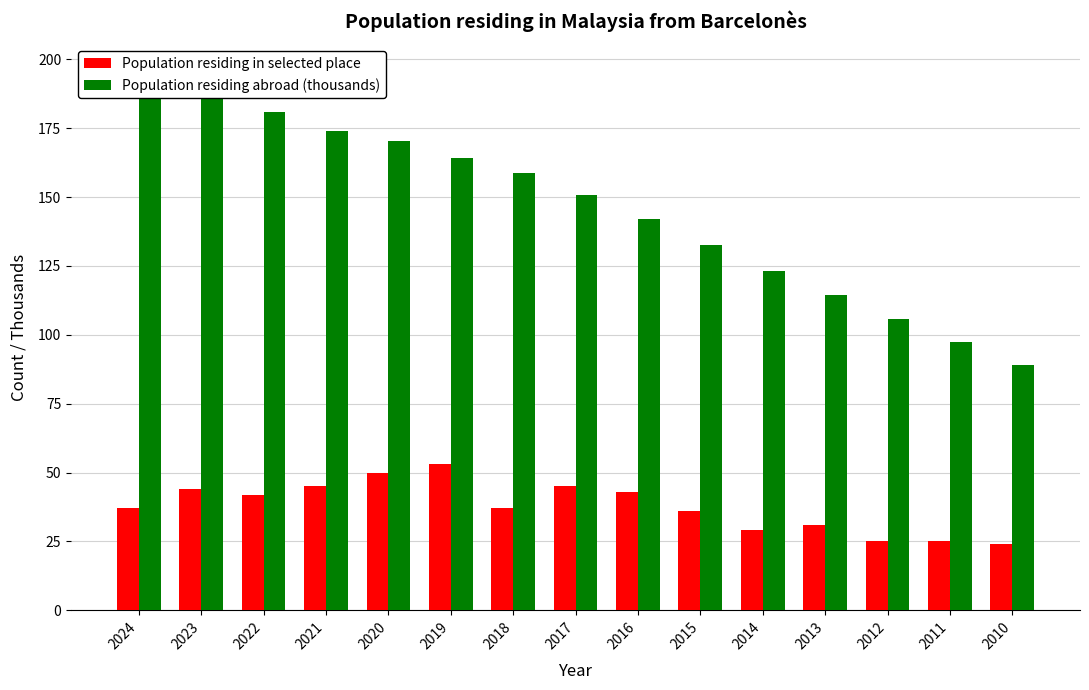

What is the sum of the Population residing abroad (thousands) values at 2011 and 2014?

220.4